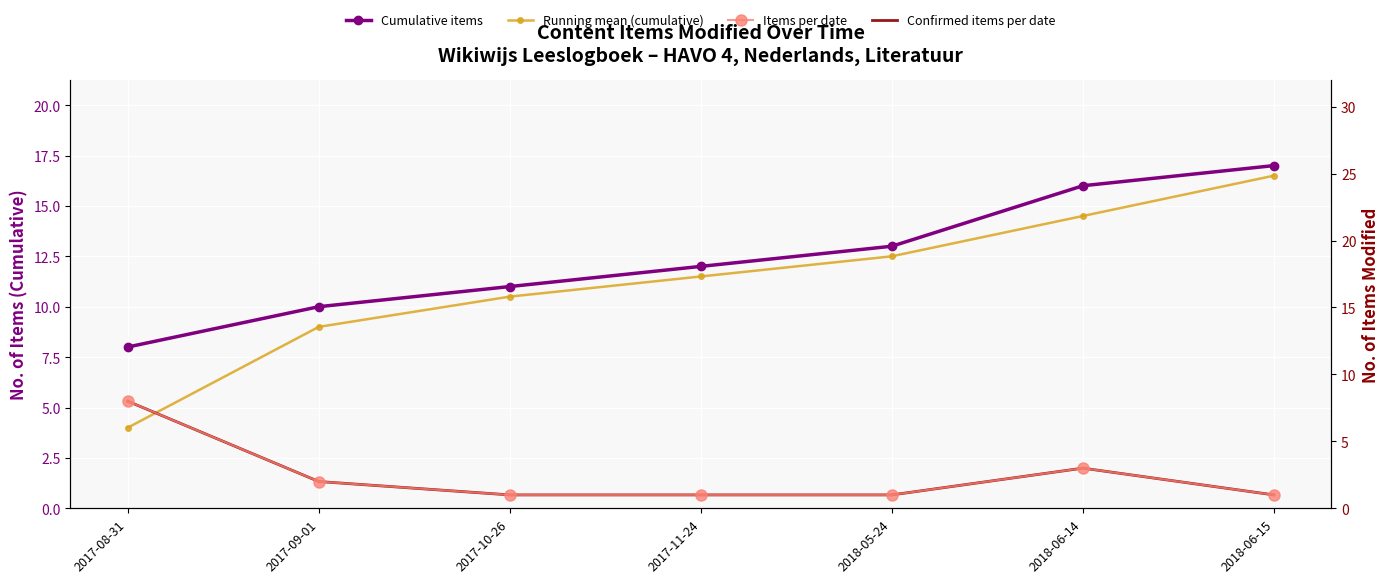

Is the value of Cumulative items at 2017-11-24 greater than the value of Items per date at 2017-08-31?

Yes